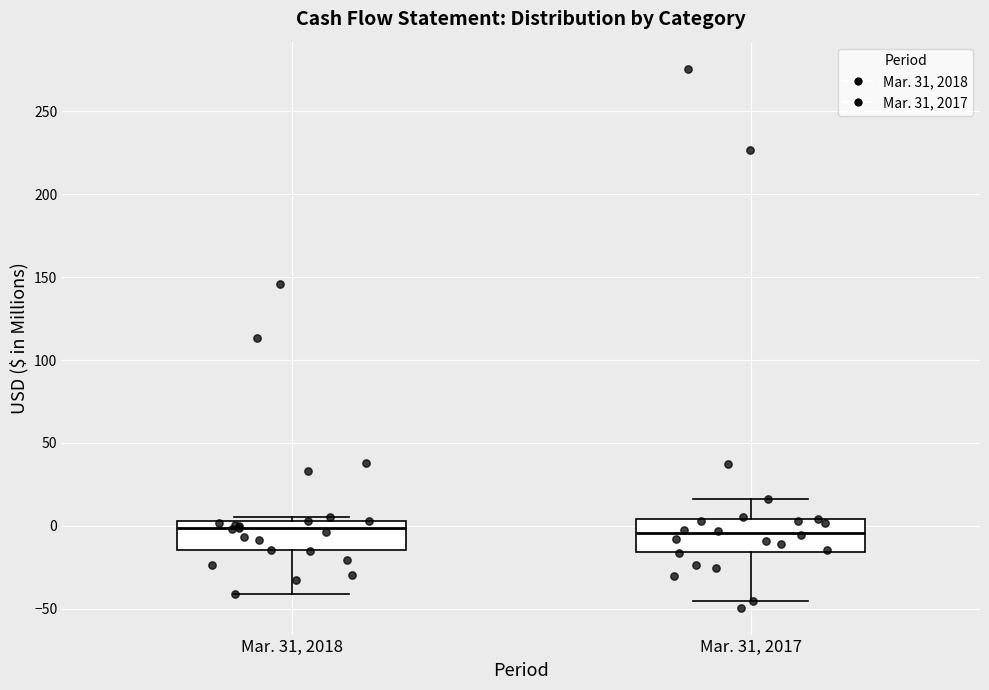

Reading left to right, transcribe this box plot: for each box, give where its median line is, the range the box spans, and where its two whiskers end, as read against the y-axis. The values are not printed on the chart, so give them approximately, as read against the axis.

Mar. 31, 2018: median 0, box -15 to 5, whiskers -40 to 5 (just above the box's upper edge)
Mar. 31, 2017: median -5, box -15 to 5, whiskers -45 to 15